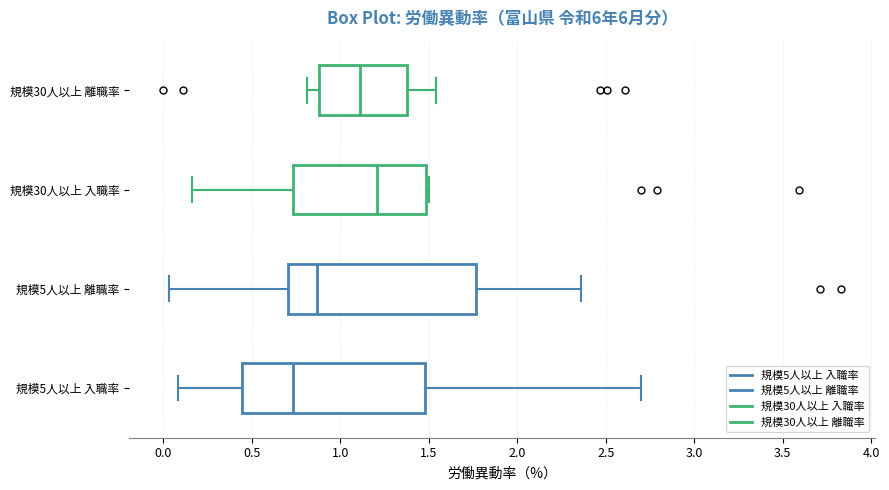

Which box's median line is the furthest to the left?

規模5人以上 入職率